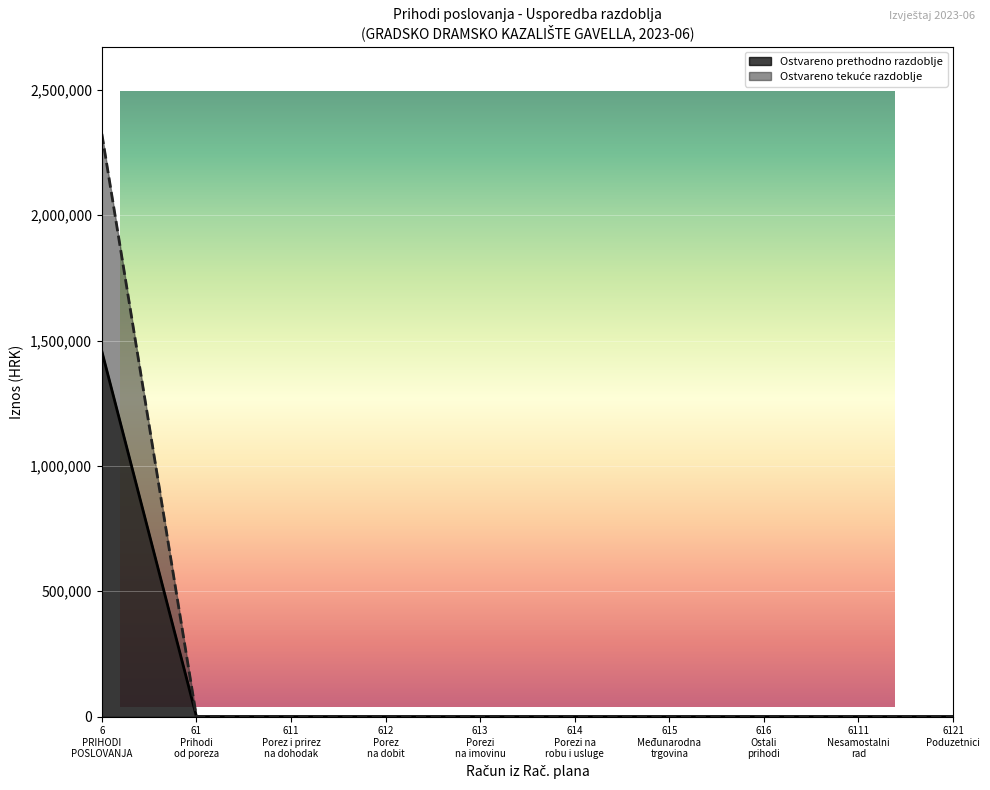

True or false: Ostvareno u izvještajnom razdoblju (prethodno) has a value of -1071397.0 at 615 Međunarodna trgovina.

False